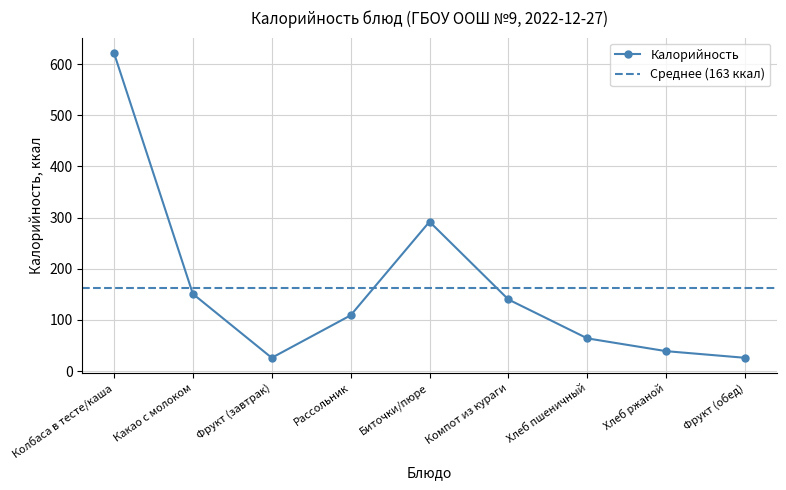

What is the label of the 4th point from the right?

Компот из кураги